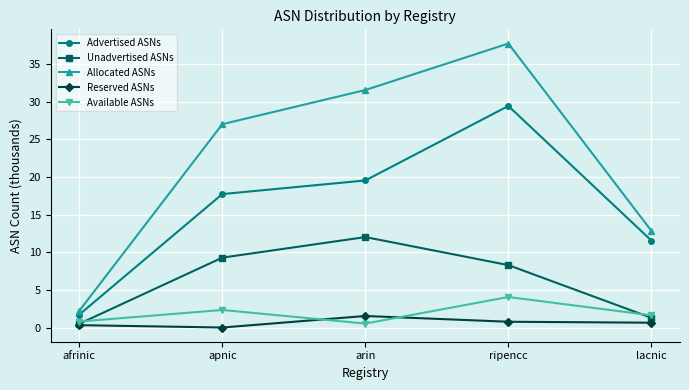

Rank the series by their maximum value, from lowest to highest.

Reserved ASNs, Available ASNs, Unadvertised ASNs, Advertised ASNs, Allocated ASNs